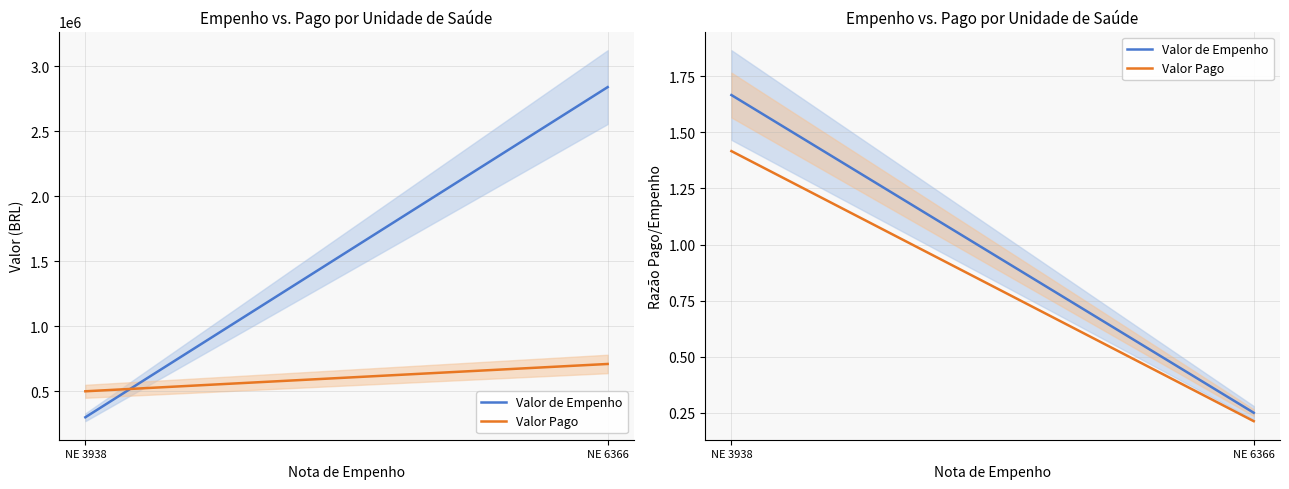

Count the Valor de Empenho values in the range 0 to 1.

1